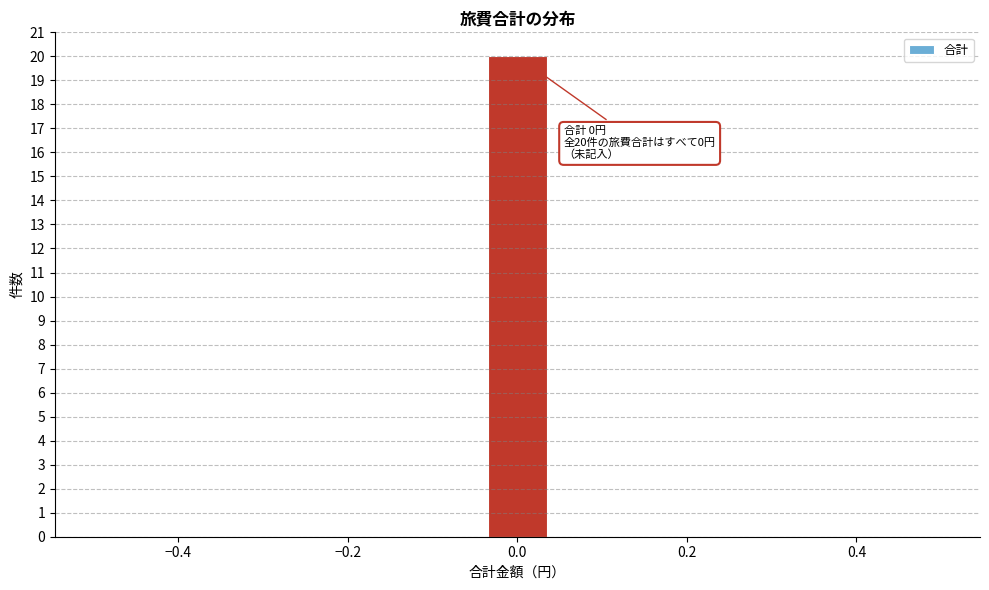

Read against the x-axis, roughly where is the centre of the tallest bar?

0.00